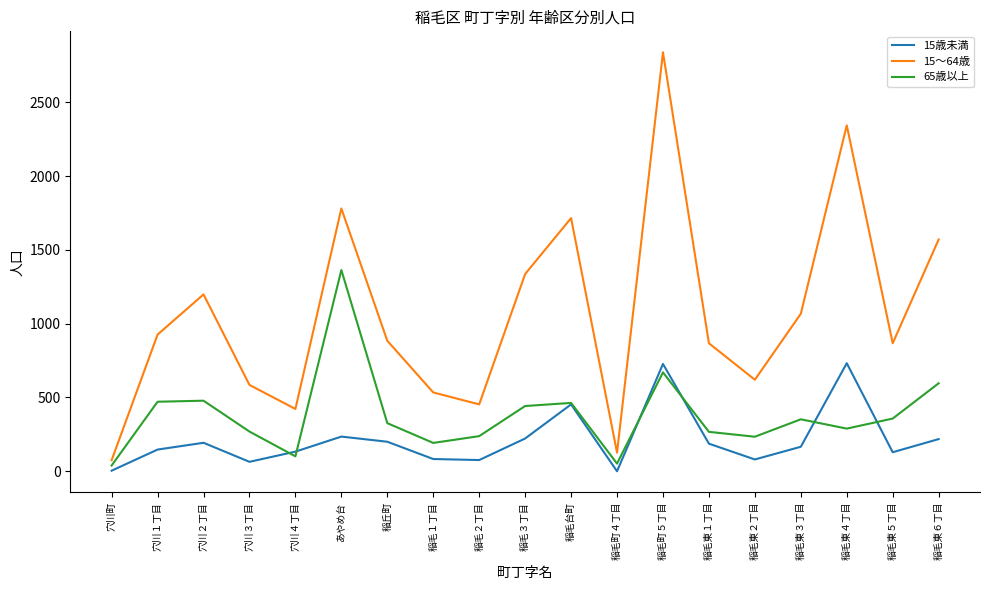

True or false: 65歳以上 and 15～64歳 intersect in this chart.

False